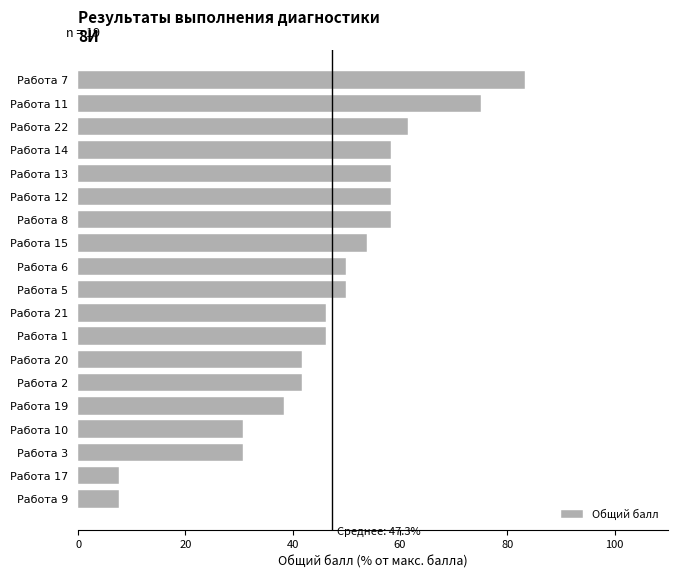

What is the minimum value shown in the chart?

7.7